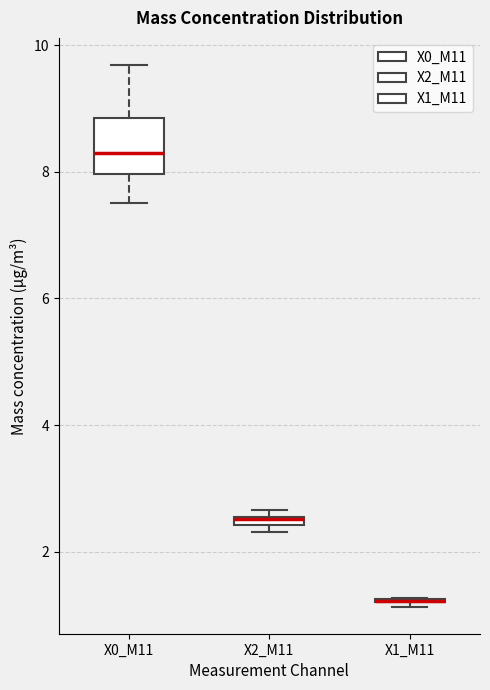

Comparing the boxes themselves (not the whiskers), which one is the tallest?

X0_M11